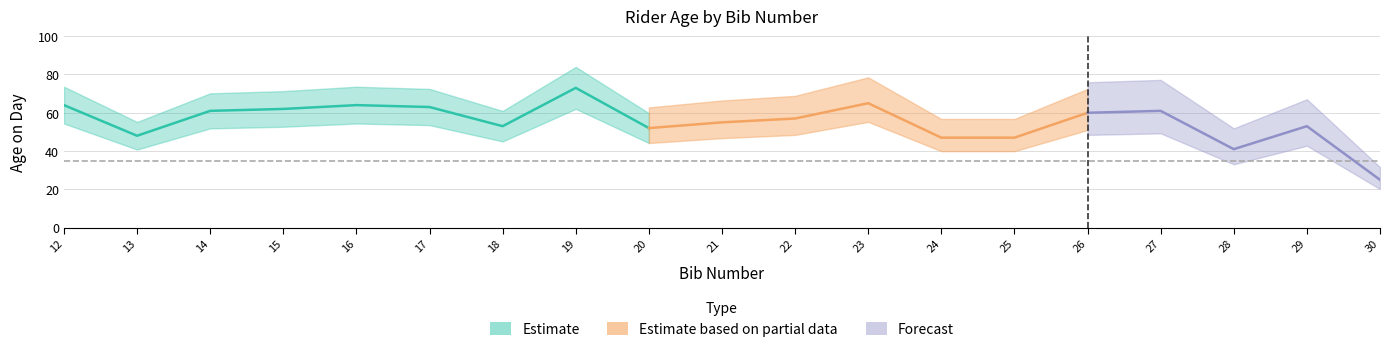

What is the sum of all values?

1051